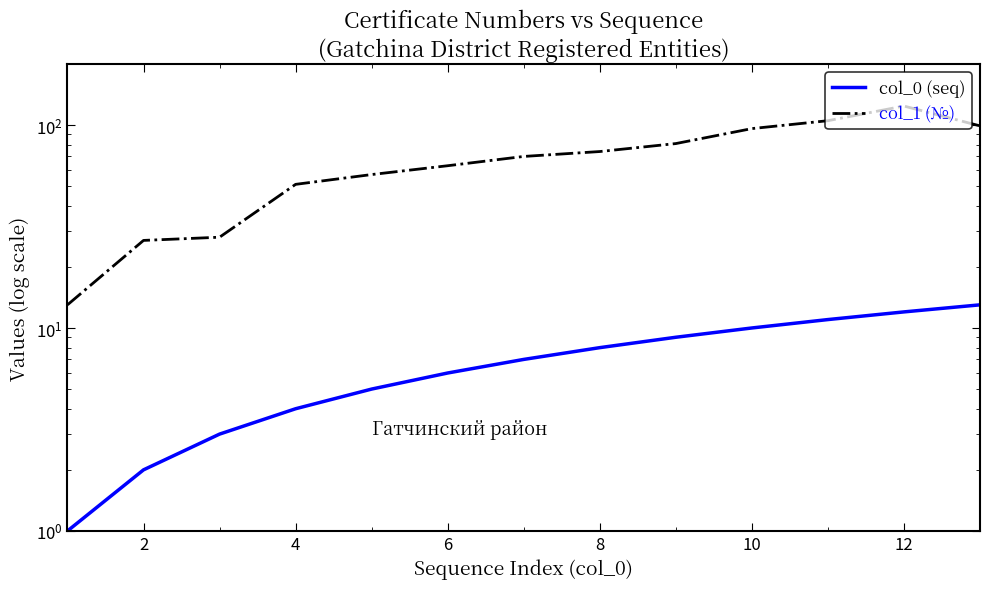

The value of col_1 (№) at 9 is 145. True or false?

False